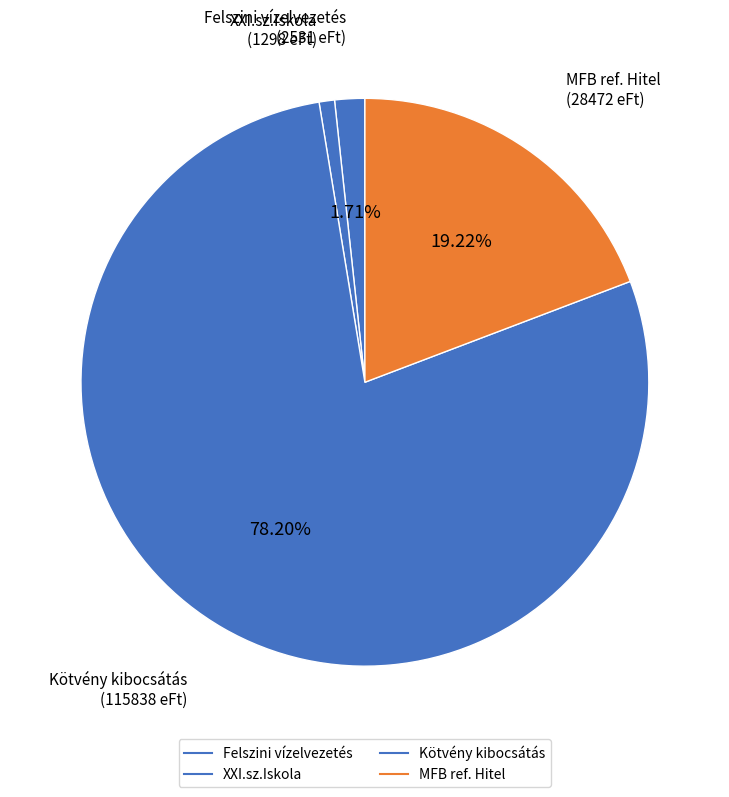

Approximately how many times larger is the value at Felszini vízelvezetés compared to XXI.sz.Iskola?

1.9